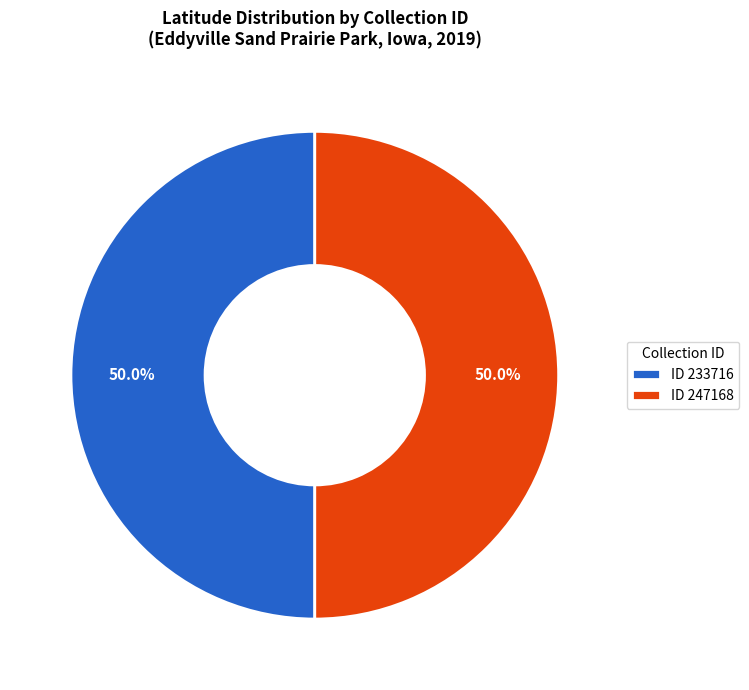

What is the ratio of the value at ID 247168 to the value at ID 233716?

1.0